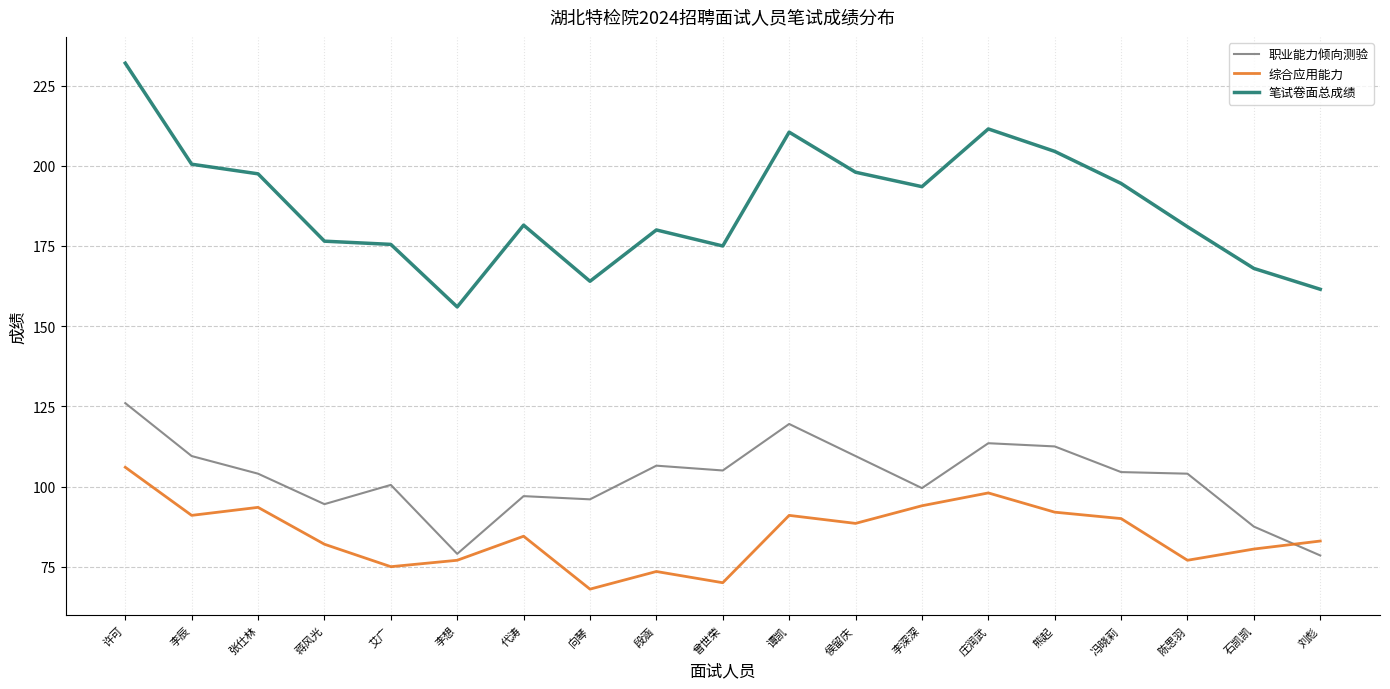

What position from the left is 蒋风光?

4